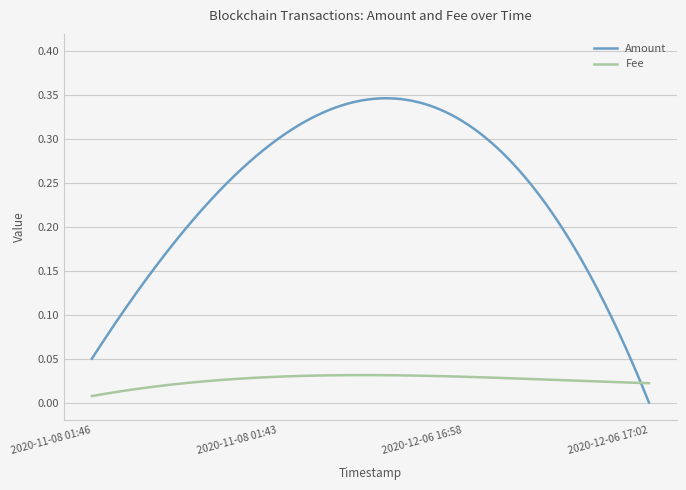

At how many categories does at least one series exceed 0?

300